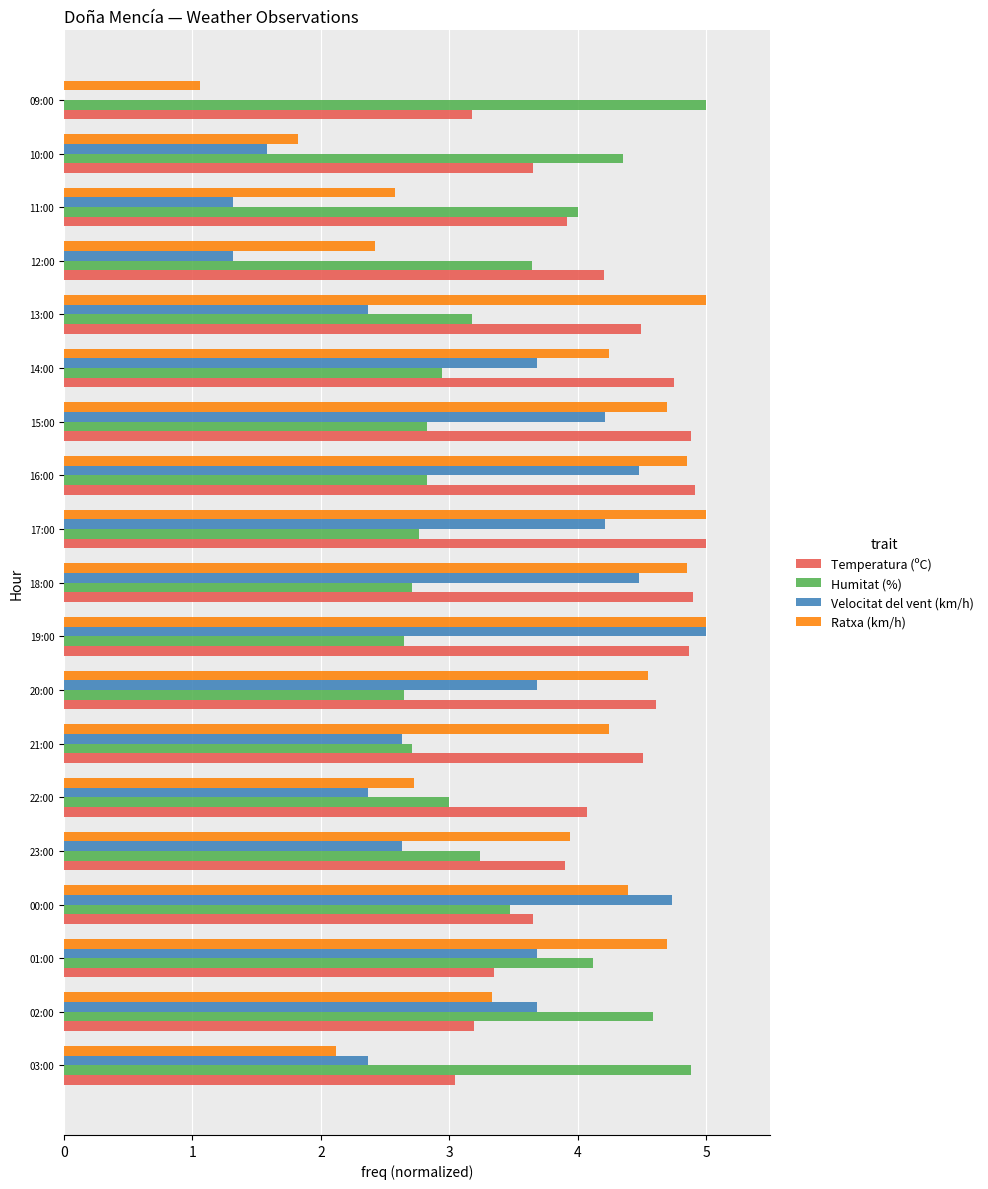

What is the highest value of the Ratxa (km/h) series?

5.0